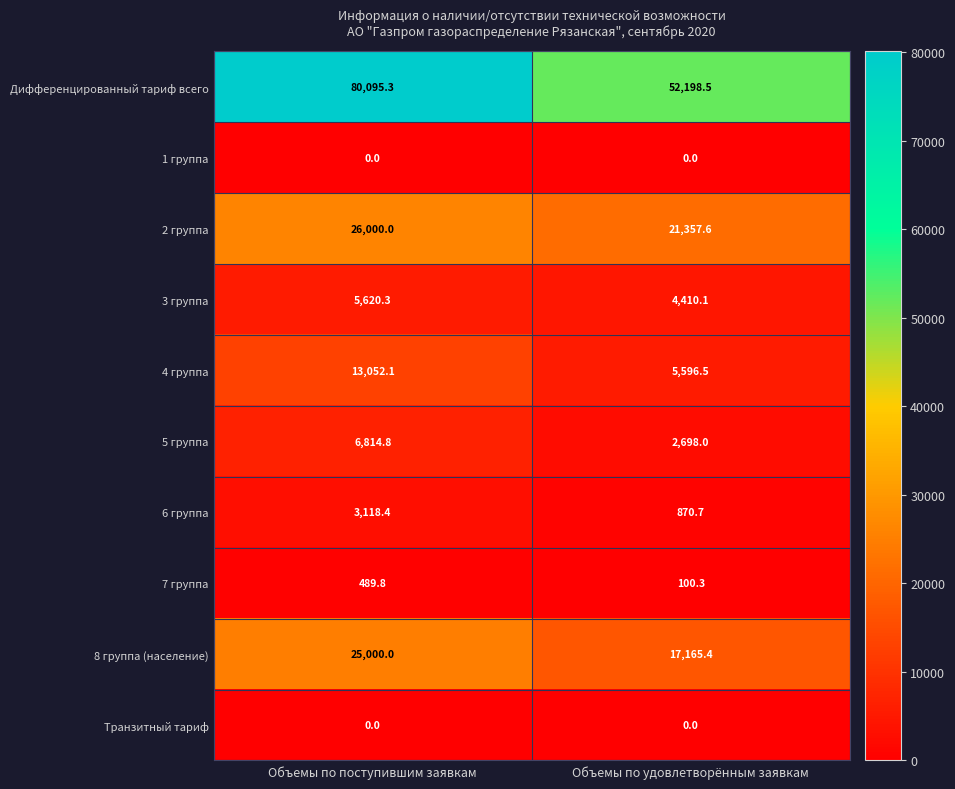

Reading left to right, transcribe all the data shown in this chart.

Дифференцированный тариф всего: Объемы по поступившим заявкам=80095.3	Объемы по удовлетворённым заявкам=52198.5
1 группа: Объемы по поступившим заявкам=0.0	Объемы по удовлетворённым заявкам=0.0
2 группа: Объемы по поступившим заявкам=26000.0	Объемы по удовлетворённым заявкам=21357.6
3 группа: Объемы по поступившим заявкам=5620.3	Объемы по удовлетворённым заявкам=4410.1
4 группа: Объемы по поступившим заявкам=13052.1	Объемы по удовлетворённым заявкам=5596.5
5 группа: Объемы по поступившим заявкам=6814.8	Объемы по удовлетворённым заявкам=2698.0
6 группа: Объемы по поступившим заявкам=3118.4	Объемы по удовлетворённым заявкам=870.7
7 группа: Объемы по поступившим заявкам=489.8	Объемы по удовлетворённым заявкам=100.3
8 группа (население): Объемы по поступившим заявкам=25000.0	Объемы по удовлетворённым заявкам=17165.4
Транзитный тариф: Объемы по поступившим заявкам=0.0	Объемы по удовлетворённым заявкам=0.0